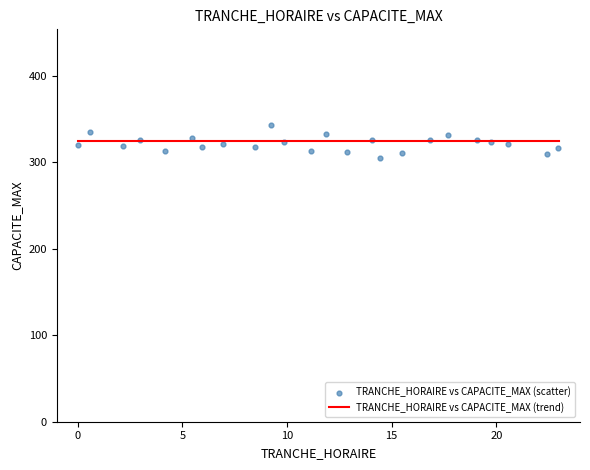

Is the value of TRANCHE_HORAIRE vs CAPACITE_MAX (scatter) at 11 greater than the value of TRANCHE_HORAIRE vs CAPACITE_MAX (trend) at 10?

No